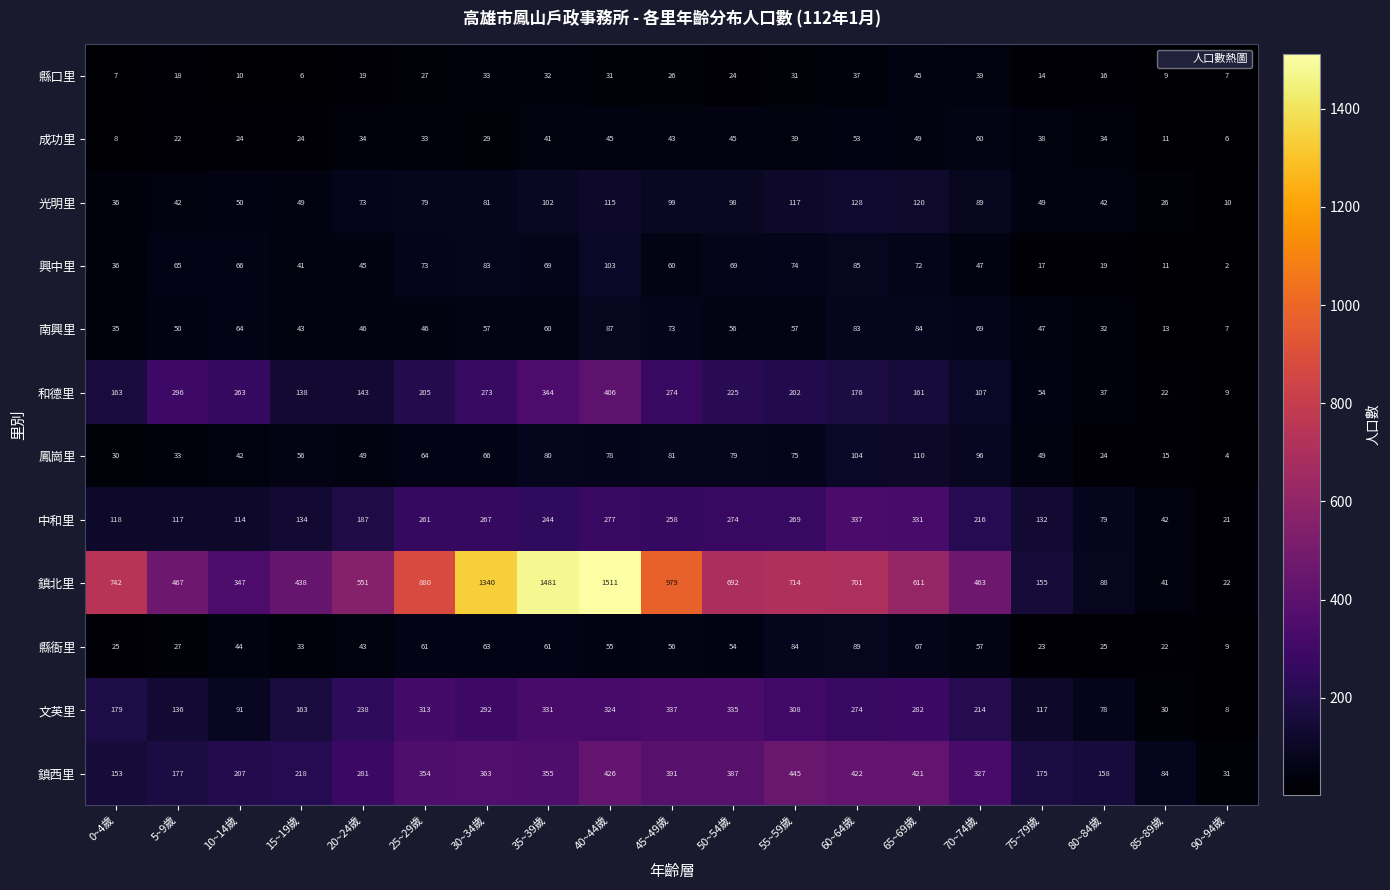

Which label corresponds to the largest value in the chart?

40~44歲